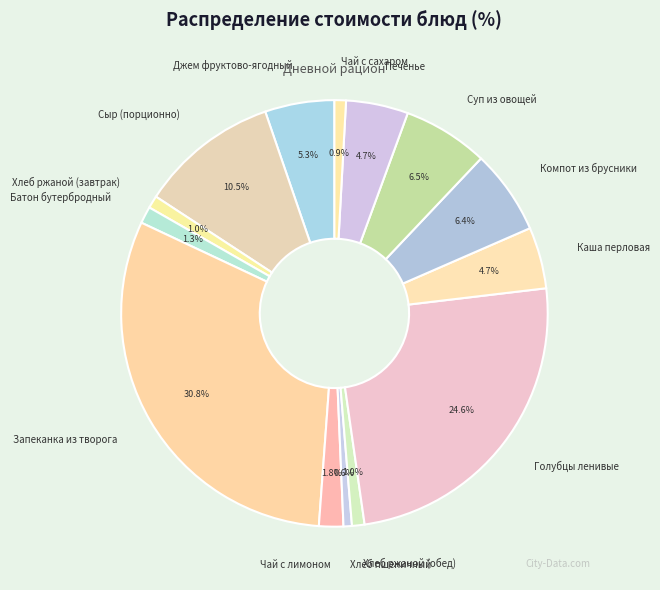

To the nearest percent, what is the difference between the largest and smallest slice percentages?

30%